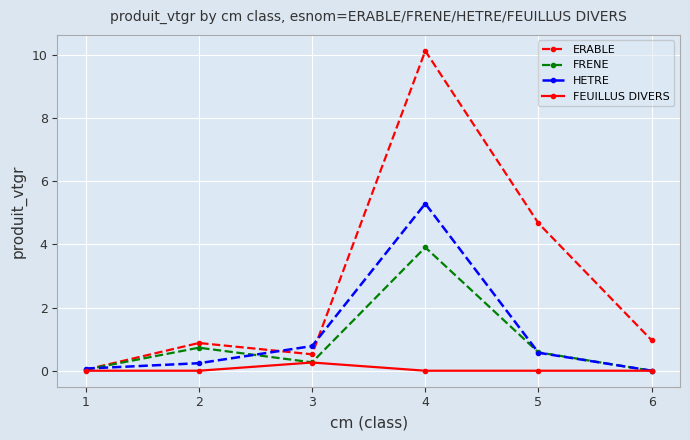

At how many categories does at least one series exceed 9?

1